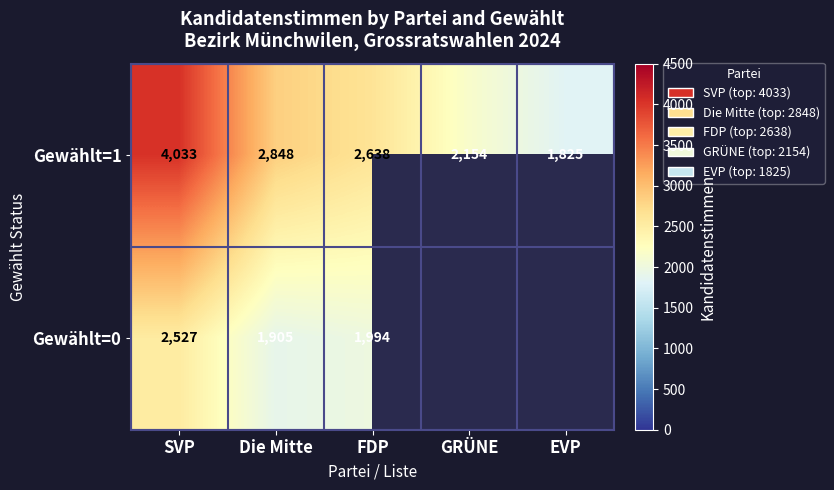

What is the difference between the Gewählt=1 values at FDP and SVP?

1395